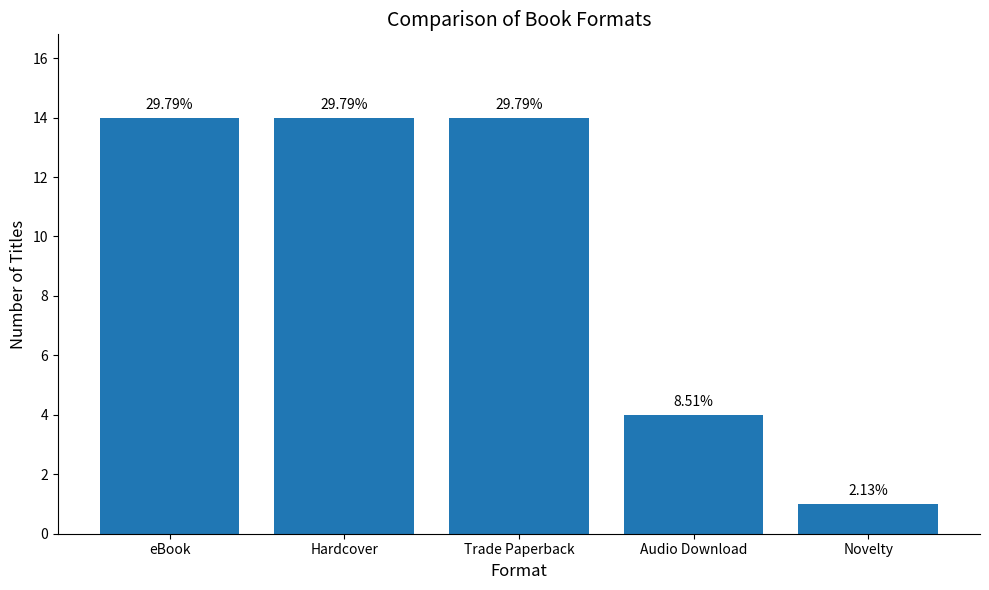

The value at Audio Download is 7. True or false?

False